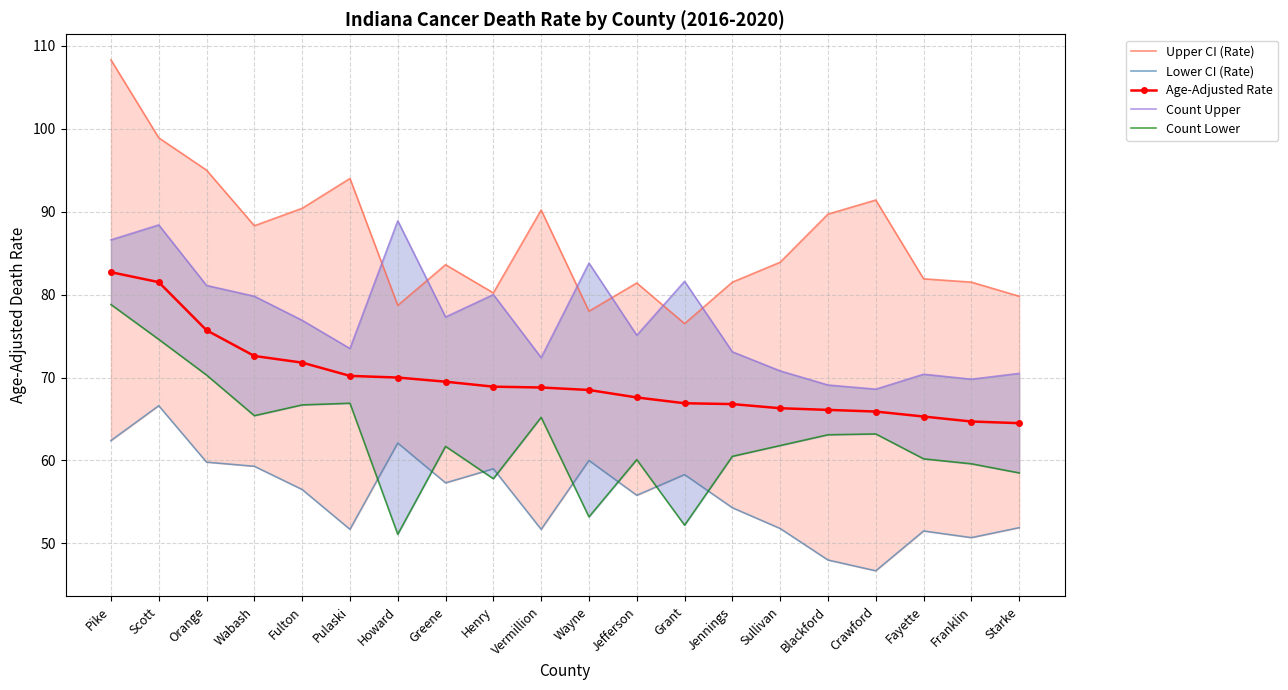

Rank the series by their average value, from highest to lowest.

Upper CI (Rate), Count Upper, Age-Adjusted Rate, Count Lower, Lower CI (Rate)